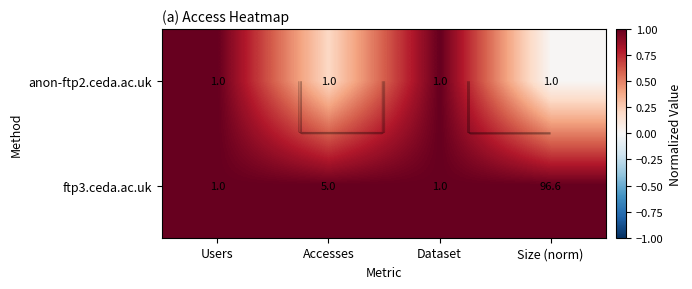

The ftp3.ceda.ac.uk series shows 0.6 at Accesses. True or false?

False